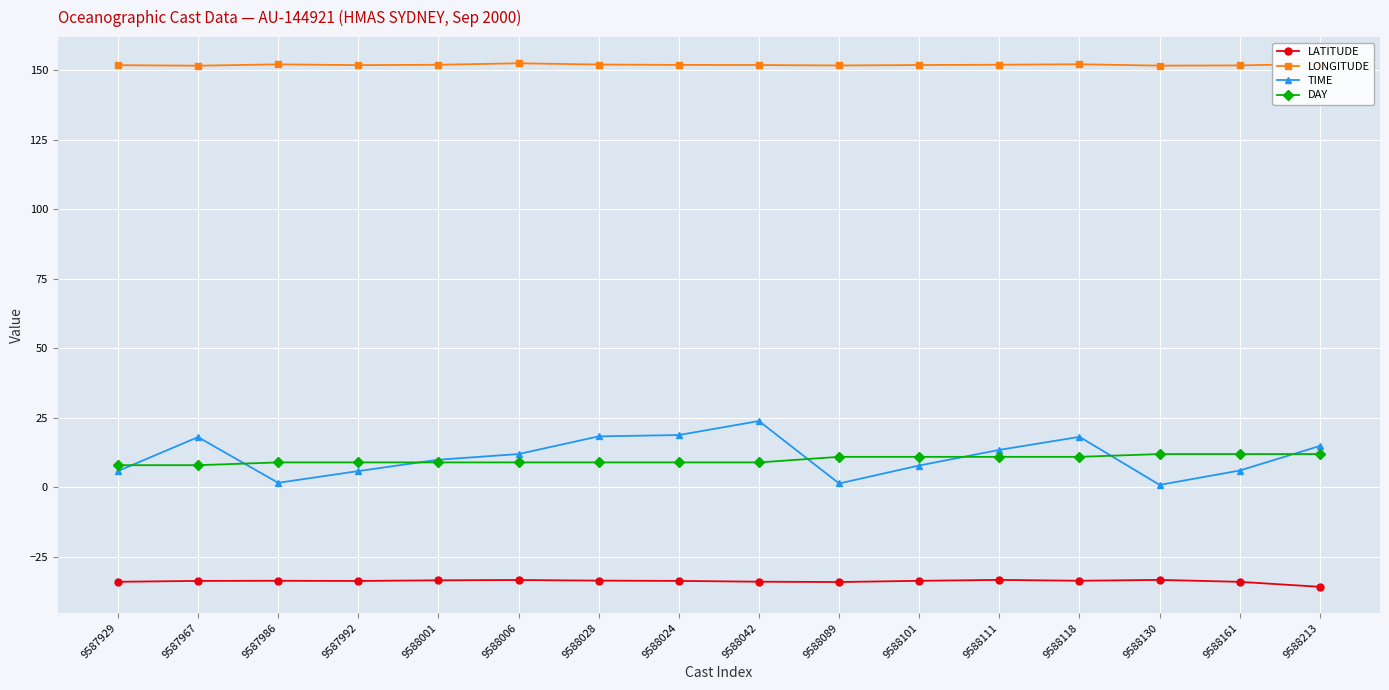

The value of LONGITUDE at 9588118 is 48.4. True or false?

False